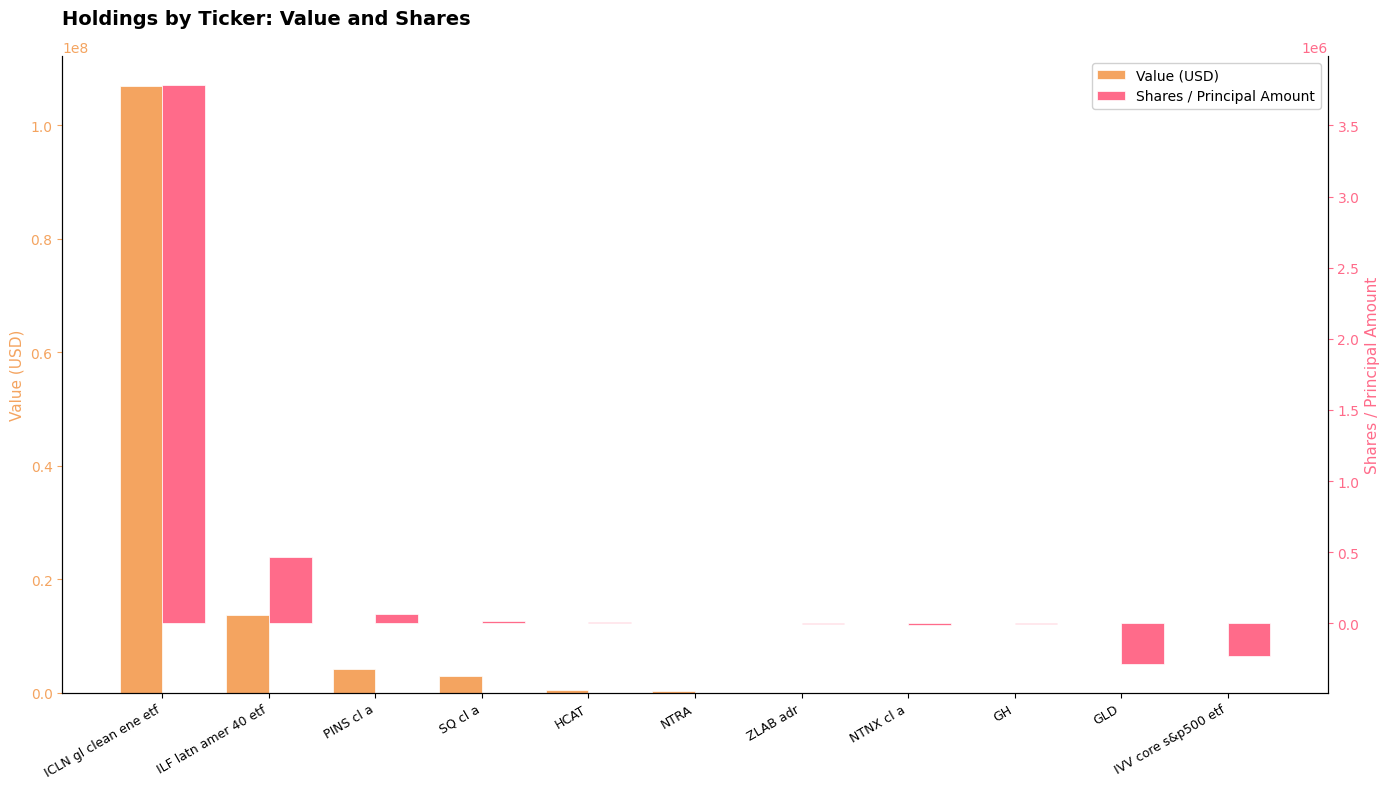

What position from the left is SQ cl a?

4